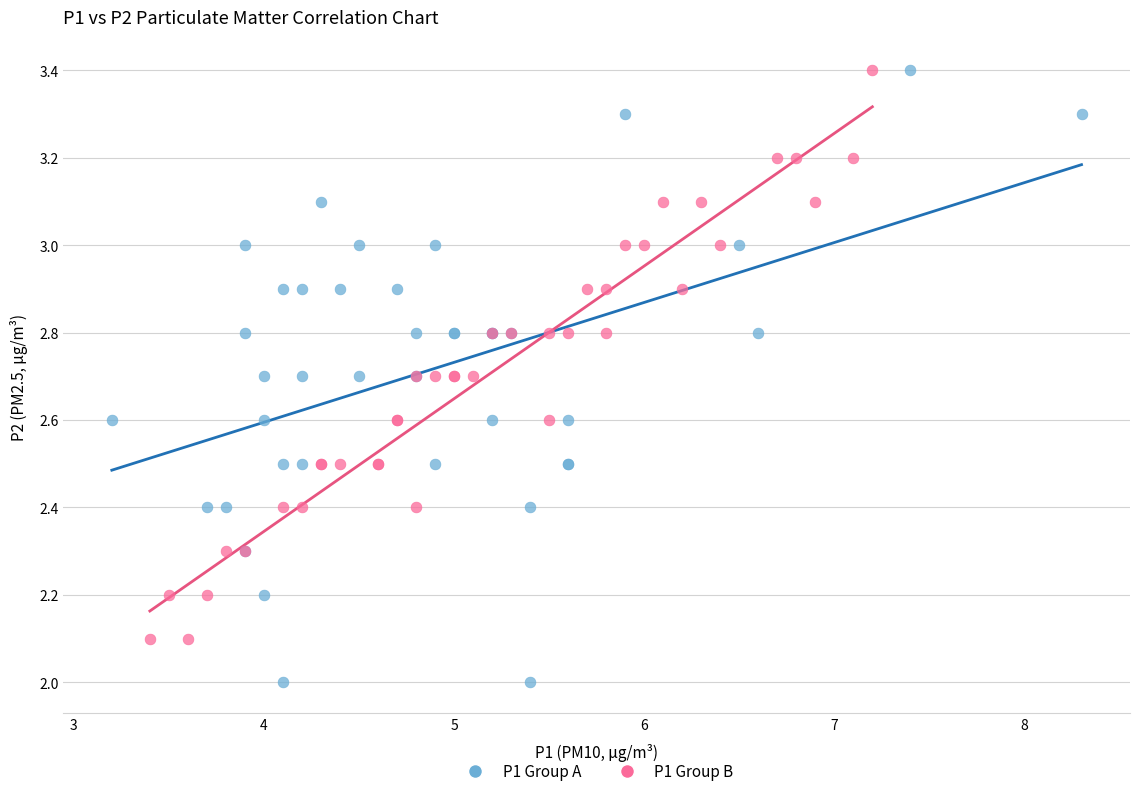

What are all the series names shown in the legend?

P1 Group A, P1 Group B